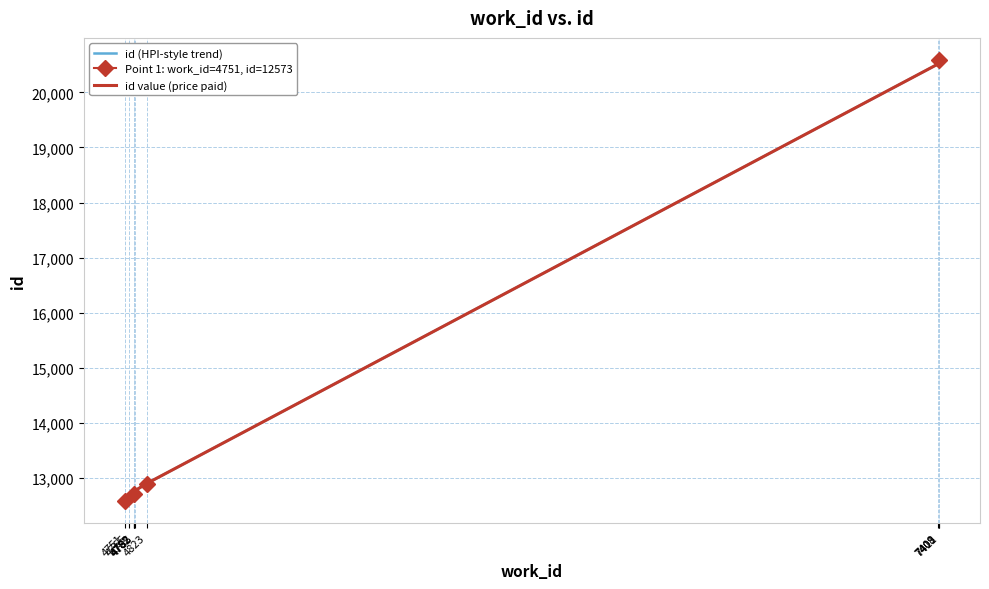

What is the average value of the id (HPI-style trend) series?

15058